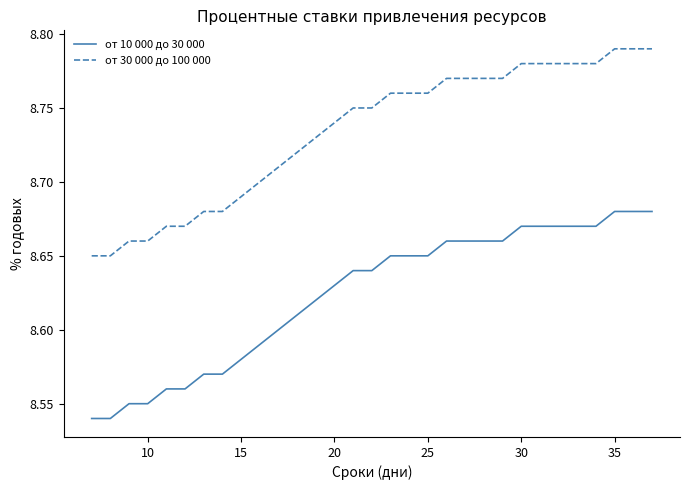

What is the sum of all от 30 000 до 100 000 values?

270.7